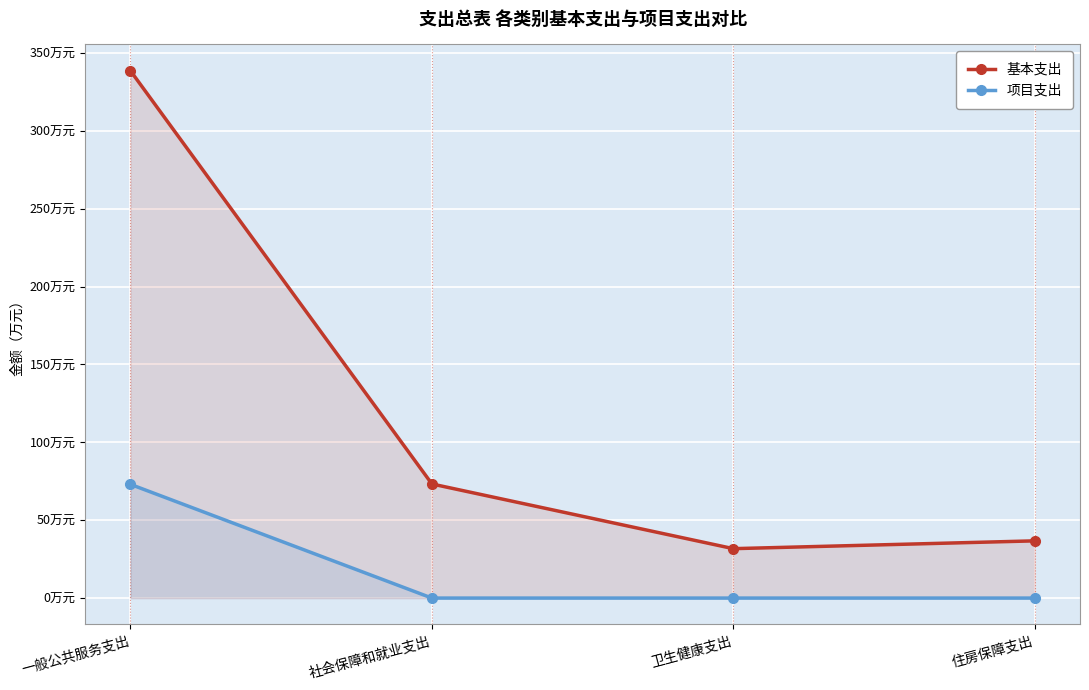

What are all the series names shown in the legend?

基本支出, 项目支出